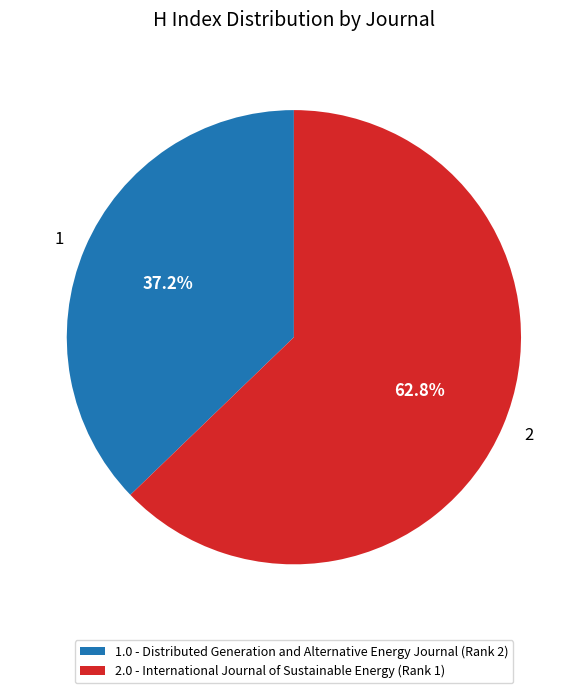

What is the total percentage of 1 and 2?

100.0%